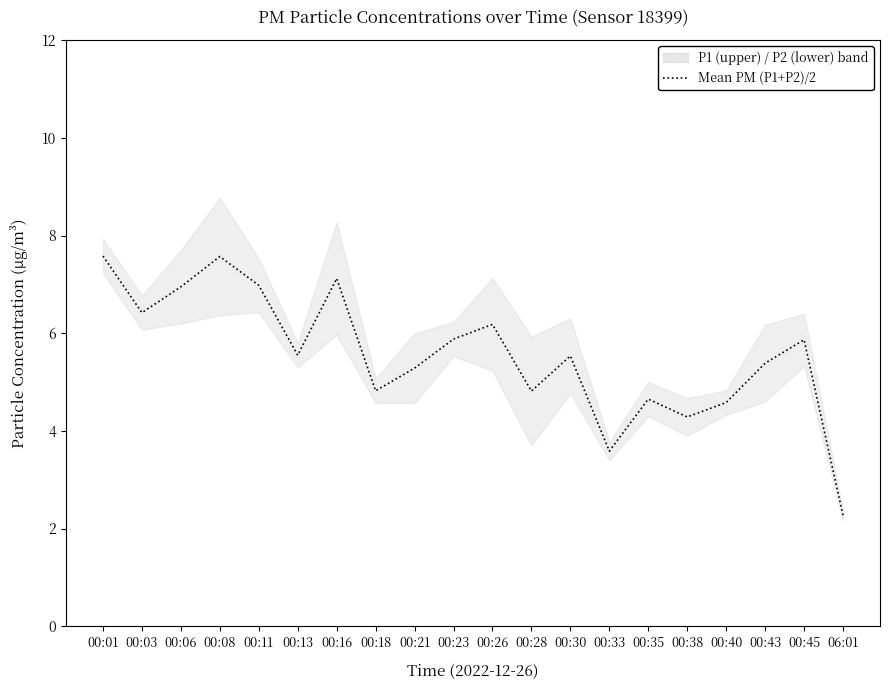

How many lines are shown in the chart?

1